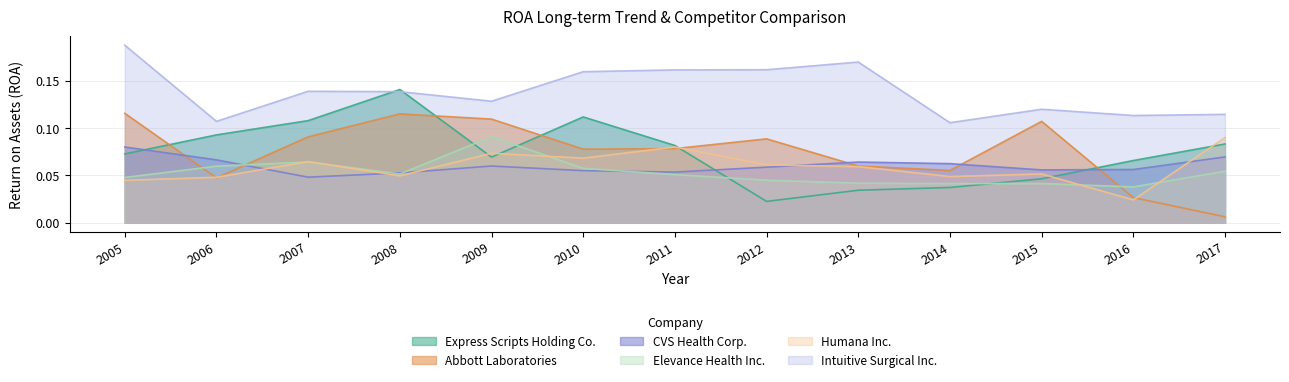

The Abbott Laboratories series shows 0.0 at 2015. True or false?

False